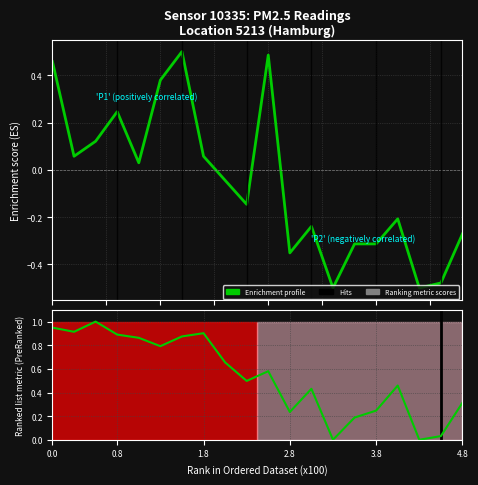

What is the maximum value for Enrichment profile?

0.5